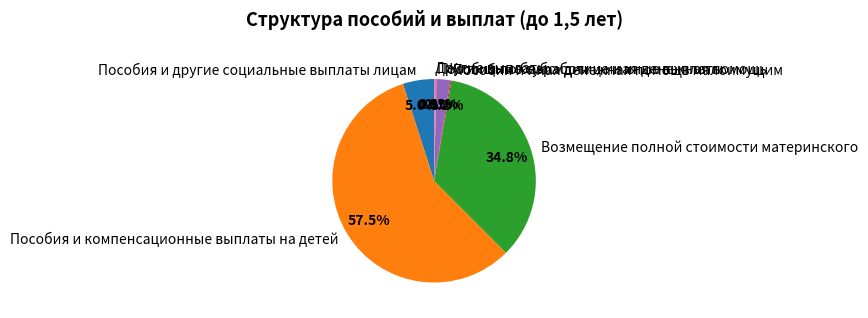

What percentage is NOT represented by Возмещение полной стоимости материнского?

65.2%